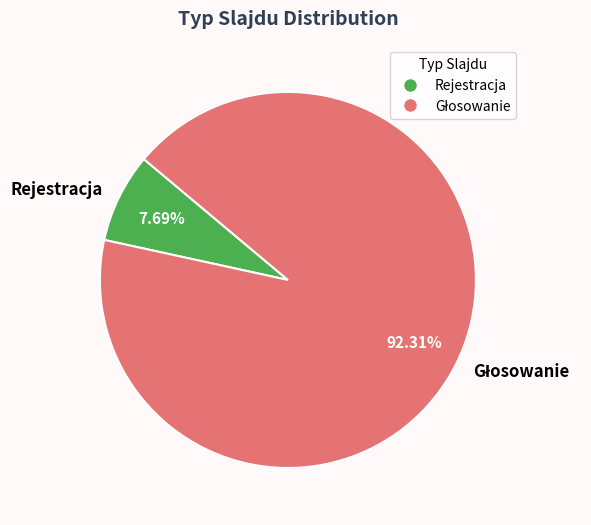

Which slice is the smallest?

Rejestracja